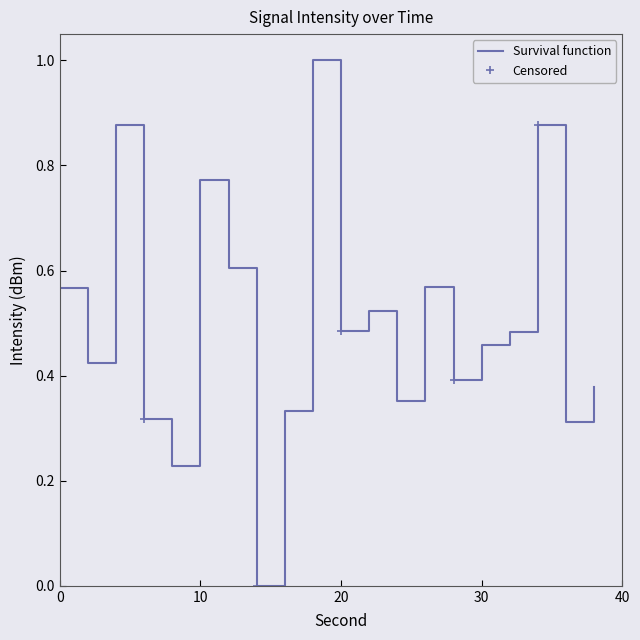

At which category does the chart reach its minimum across all series?

14